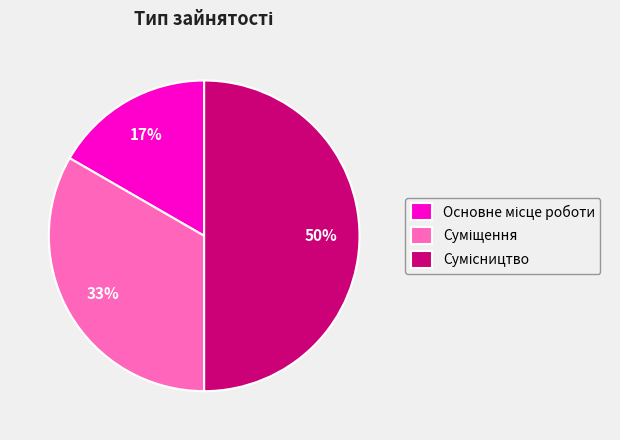

How many slices are in this pie chart?

3